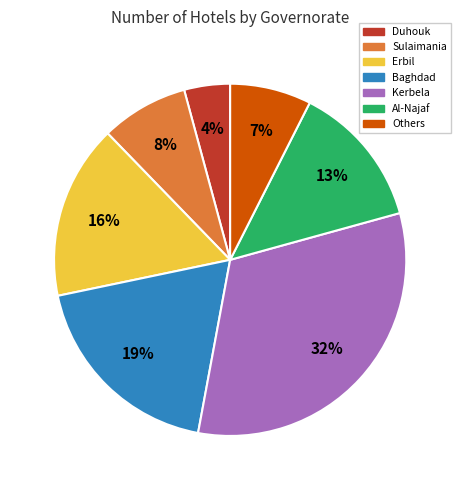

How many slices are in this pie chart?

7